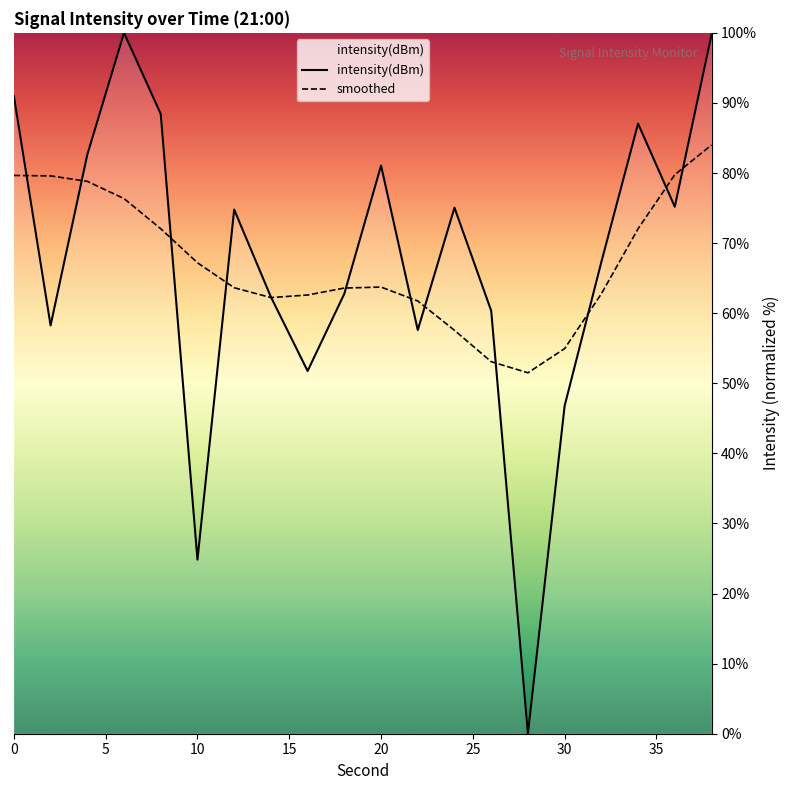

At how many categories does at least one series exceed 41?

20